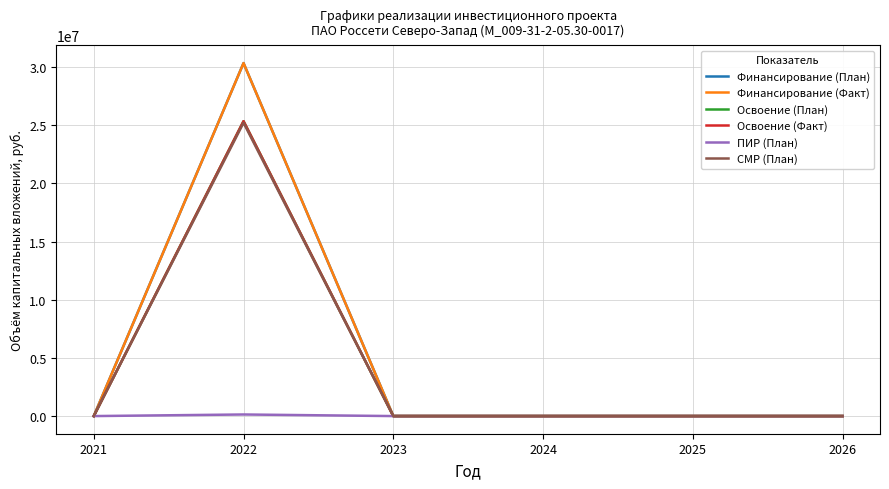

Where is Финансирование (План) nearest to the value 15167856?

2021